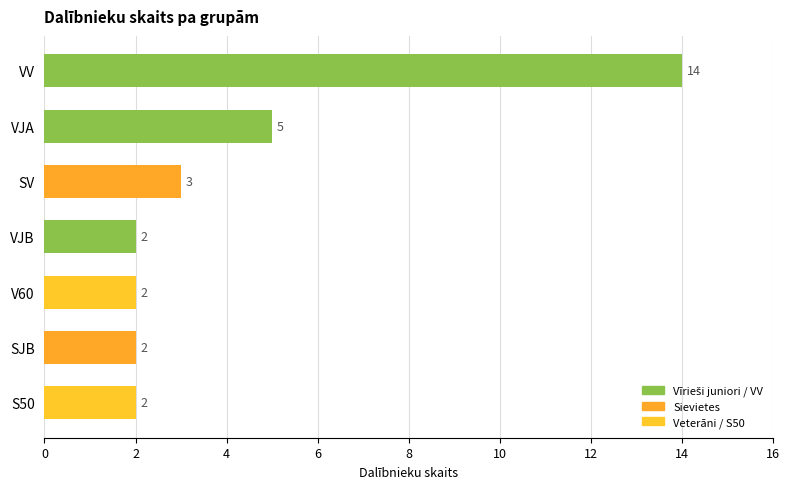

How many values exceed 2?

3